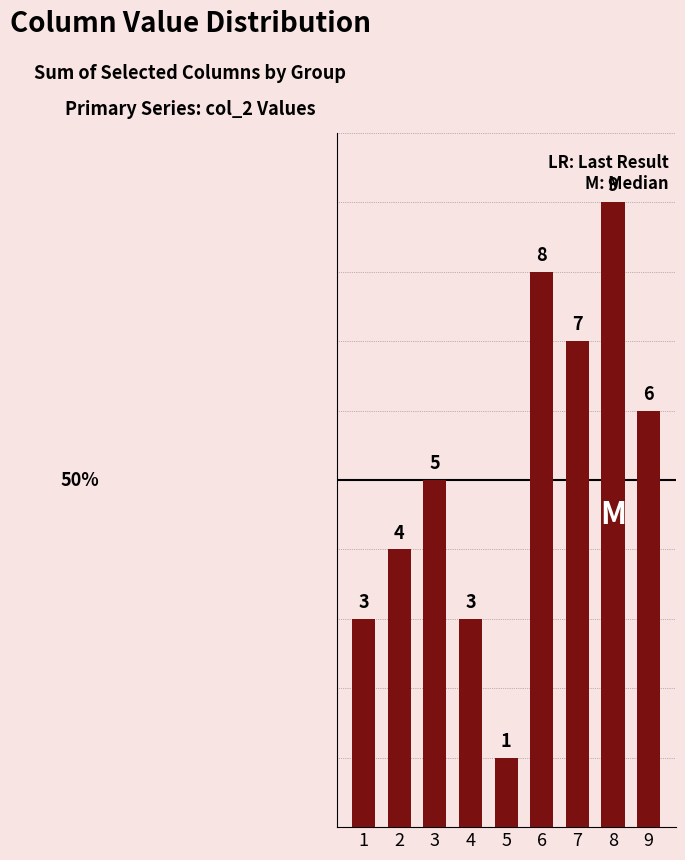

What is the sum of the values at 2 and 5?

5